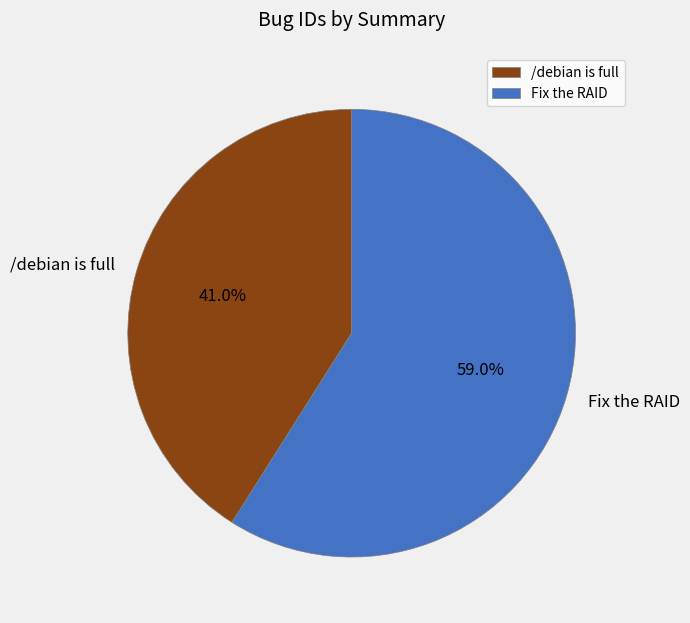

Does any single category account for the majority?

Yes